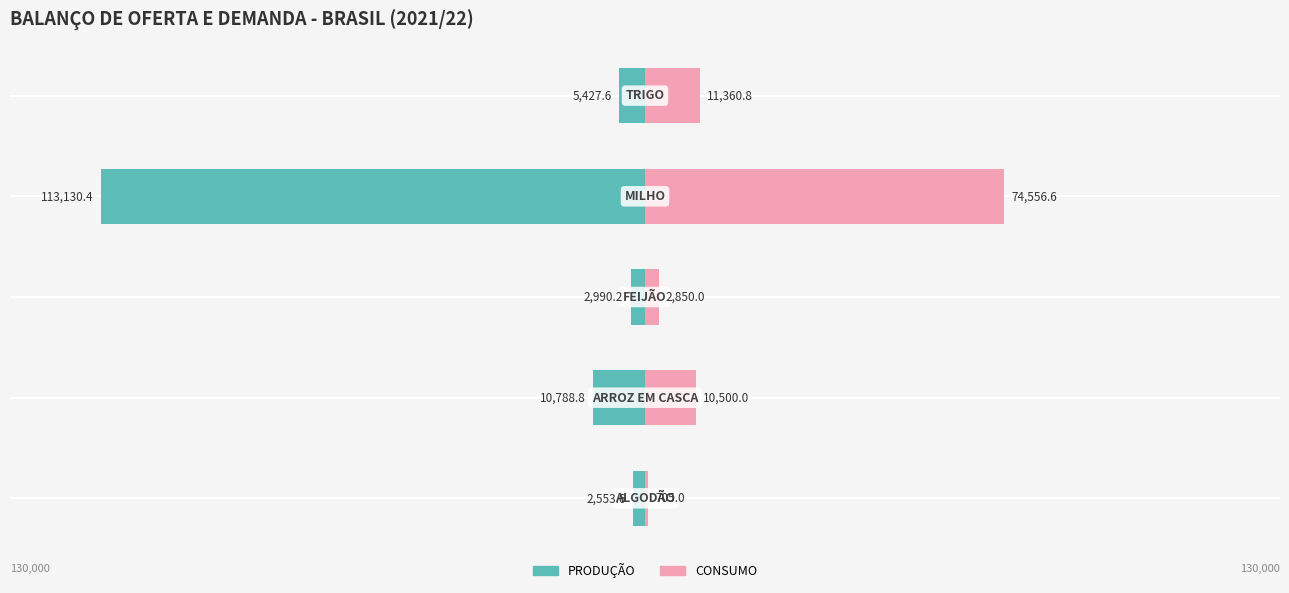

Rank the categories by CONSUMO value from highest to lowest.

3, 4, 1, 2, 0